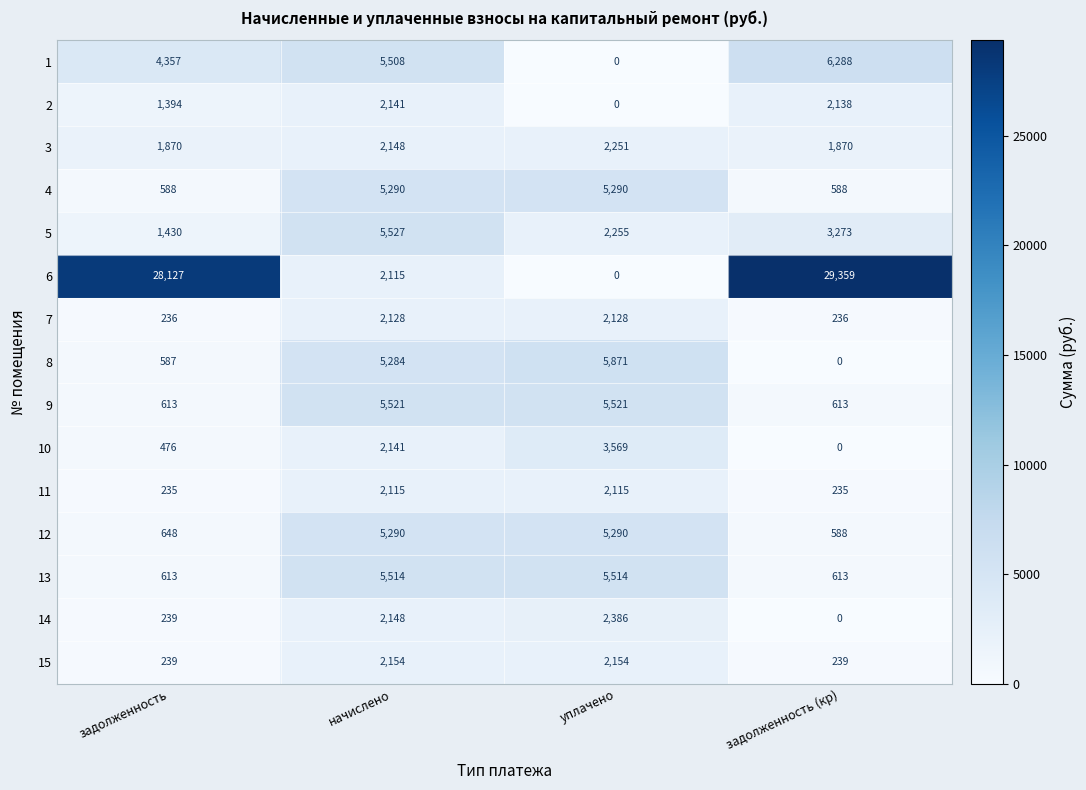

How many 10 values are between 476 and 3569?

3